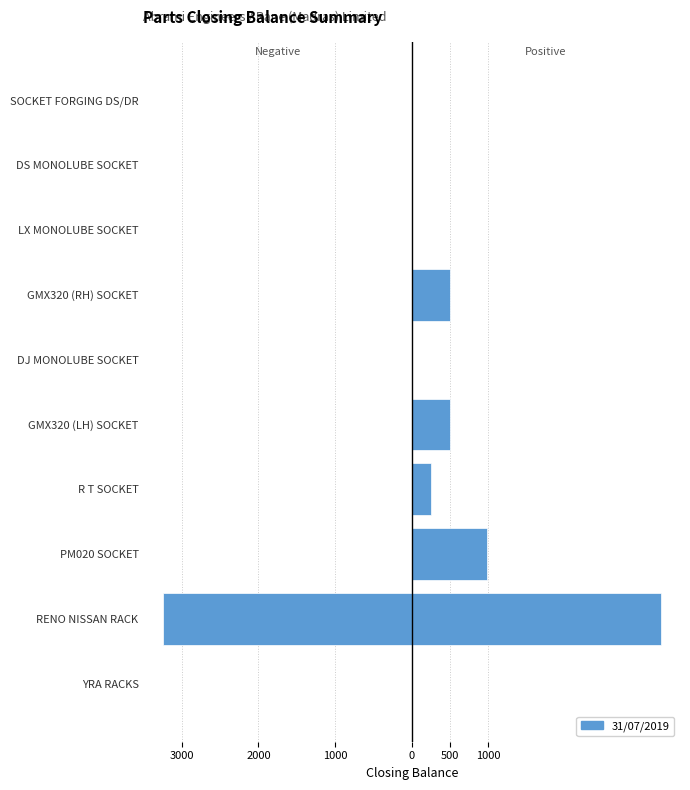

How many positive values does the Positive Balance series have?

4